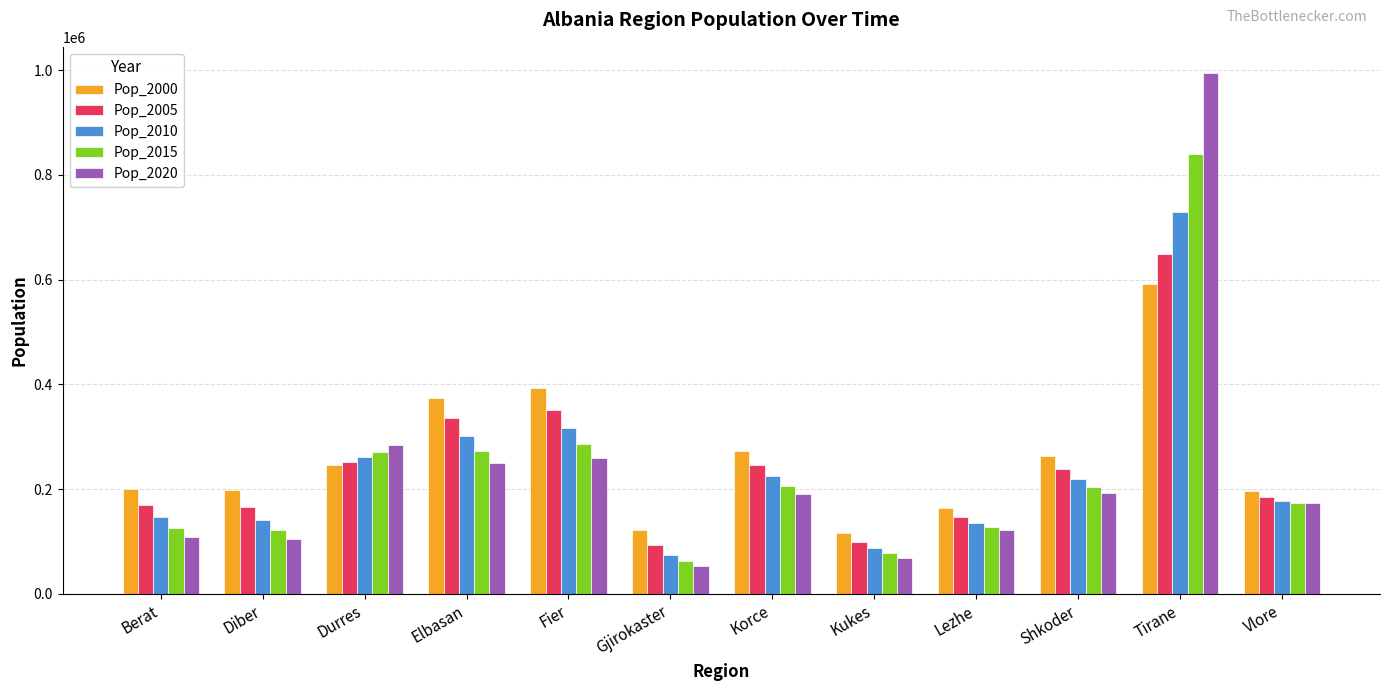

At which category is the sum across all series the highest?

Tirane